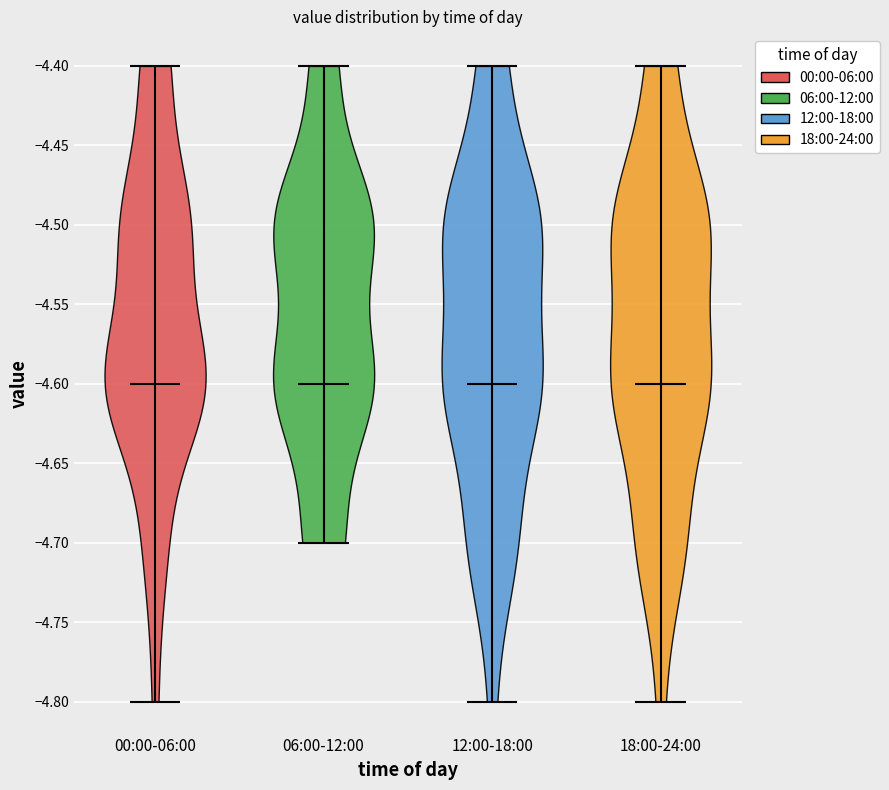

Reading left to right, read every violin against the y-axis: where its median line is, and the lowest and highest points it reaches. The values are not printed on the chart, so give them approximately, as read against the axis.

00:00-06:00: median line -4.6, lowest point -4.8, highest point -4.4
06:00-12:00: median line -4.6, lowest point -4.7, highest point -4.4
12:00-18:00: median line -4.6, lowest point -4.8, highest point -4.4
18:00-24:00: median line -4.6, lowest point -4.8, highest point -4.4